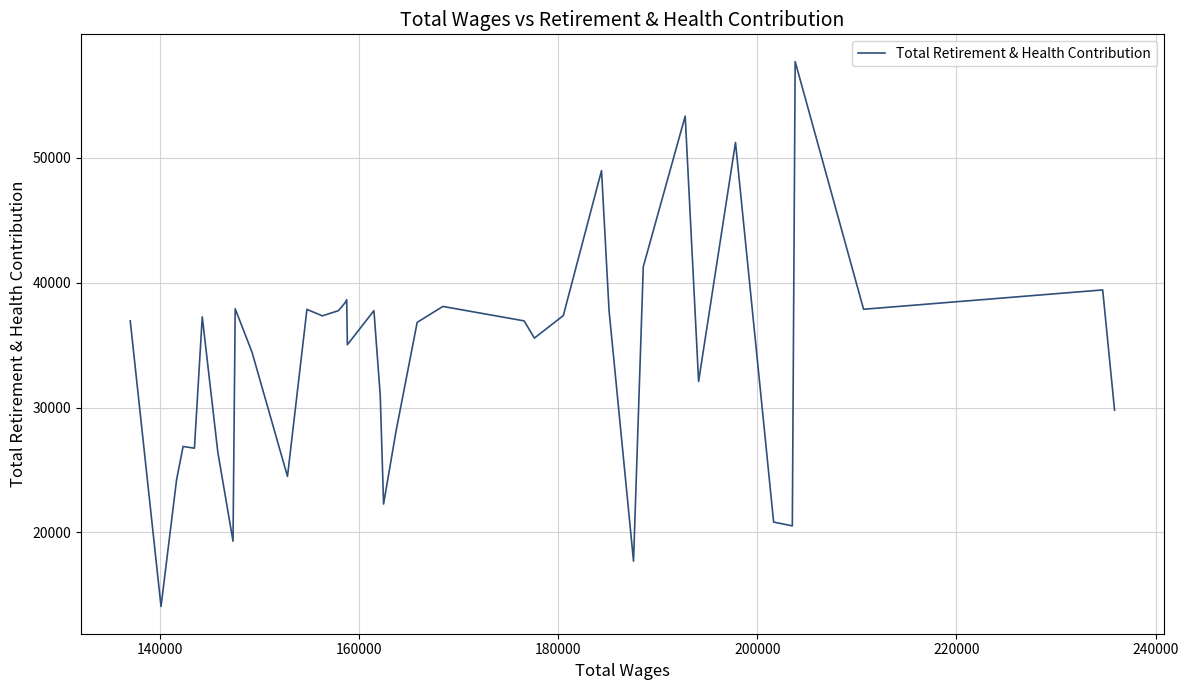

How many values exceed 36948?

19